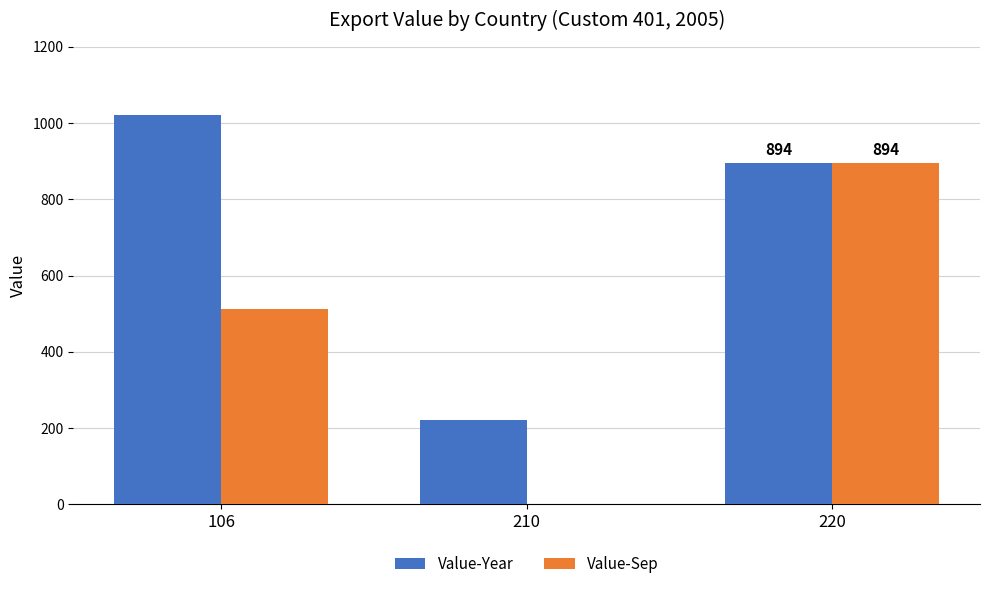

Between 210 and 220, which series saw the biggest shift?

Value-Sep